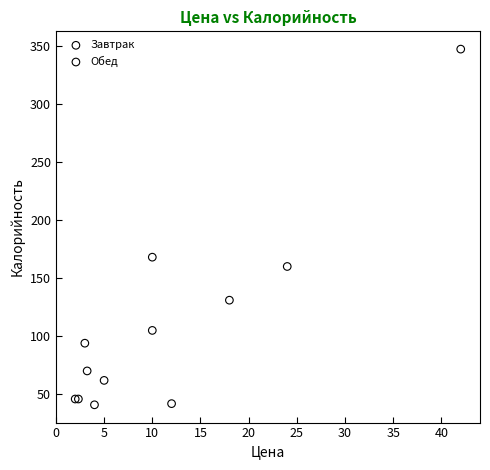

Which series has the largest Y range (max minus min)?

Обед